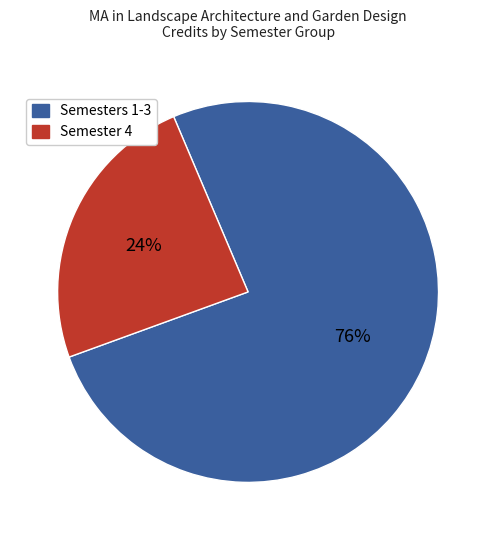

Count the number of slices in the pie.

2